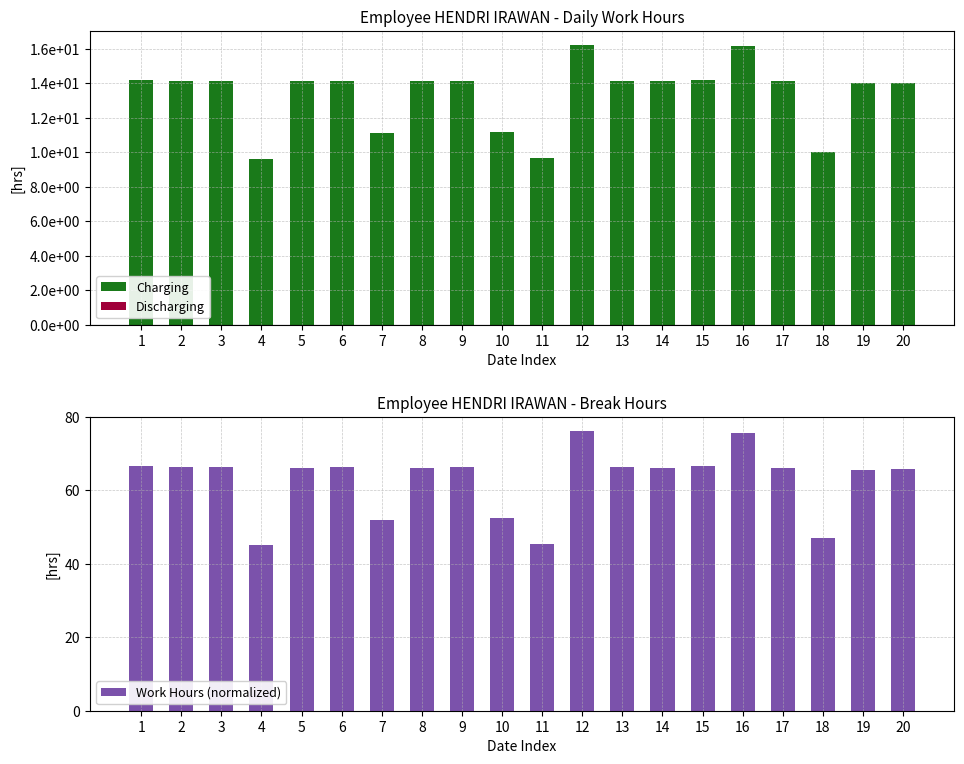

Which series has the widest spread of values?

Work Hours (normalized)